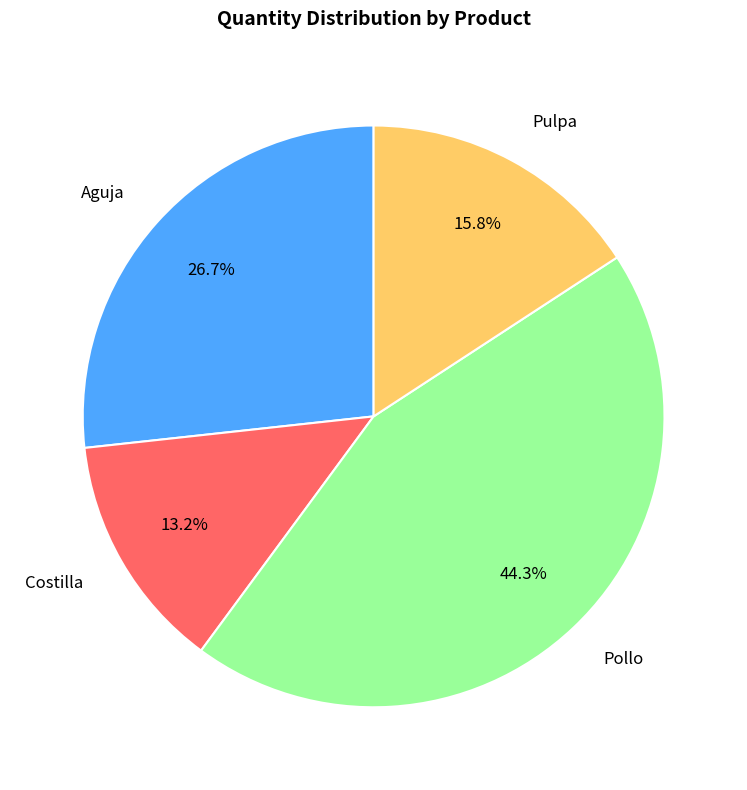

What is the smallest slice in the pie chart?

Costilla